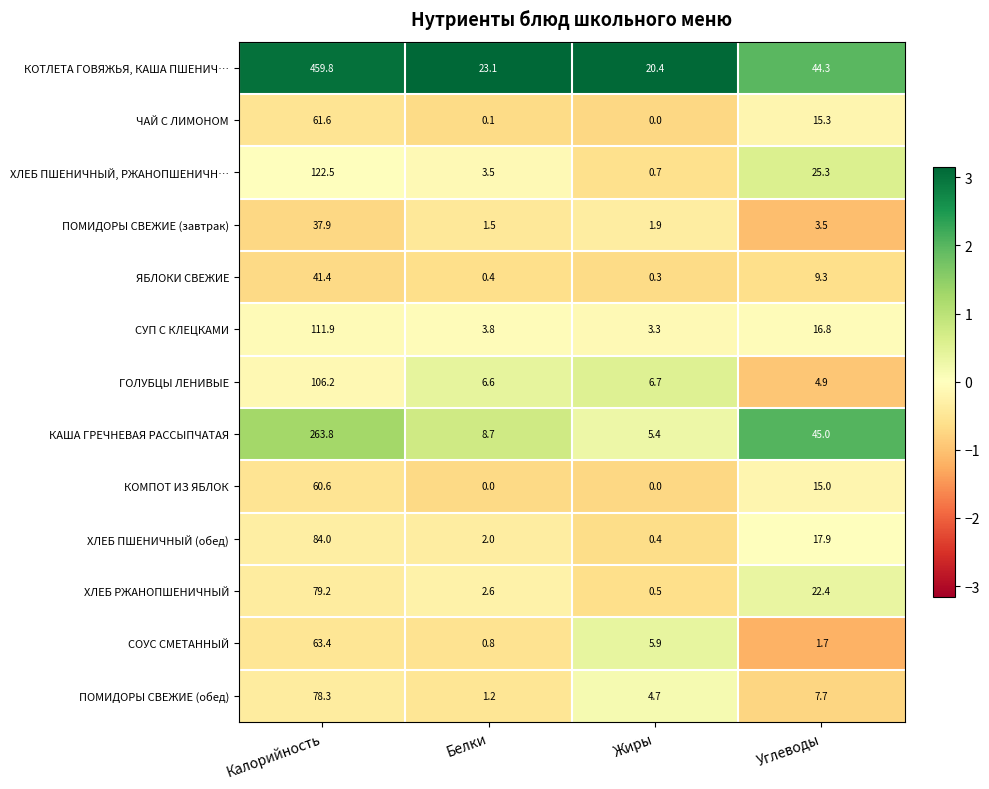

At which label does ПОМИДОРЫ СВЕЖИЕ (завтрак) reach its minimum?

Белки